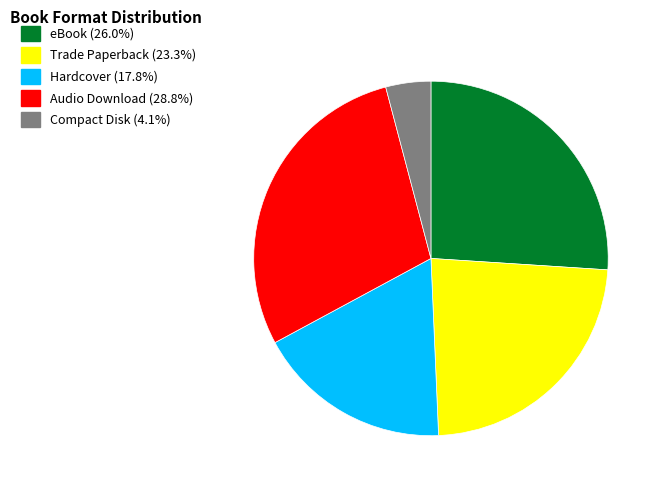

Between Audio Download and Trade Paperback, which is larger?

Audio Download